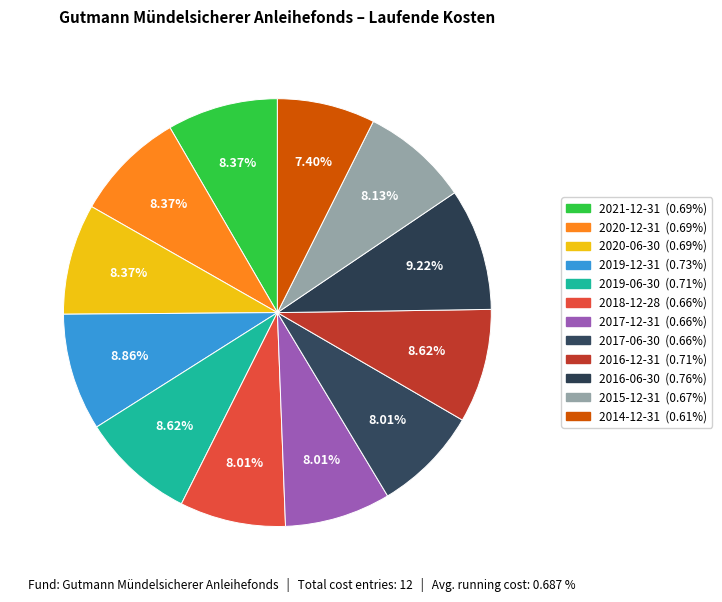

True or false: 2018-12-28 accounts for 8% of the total.

True